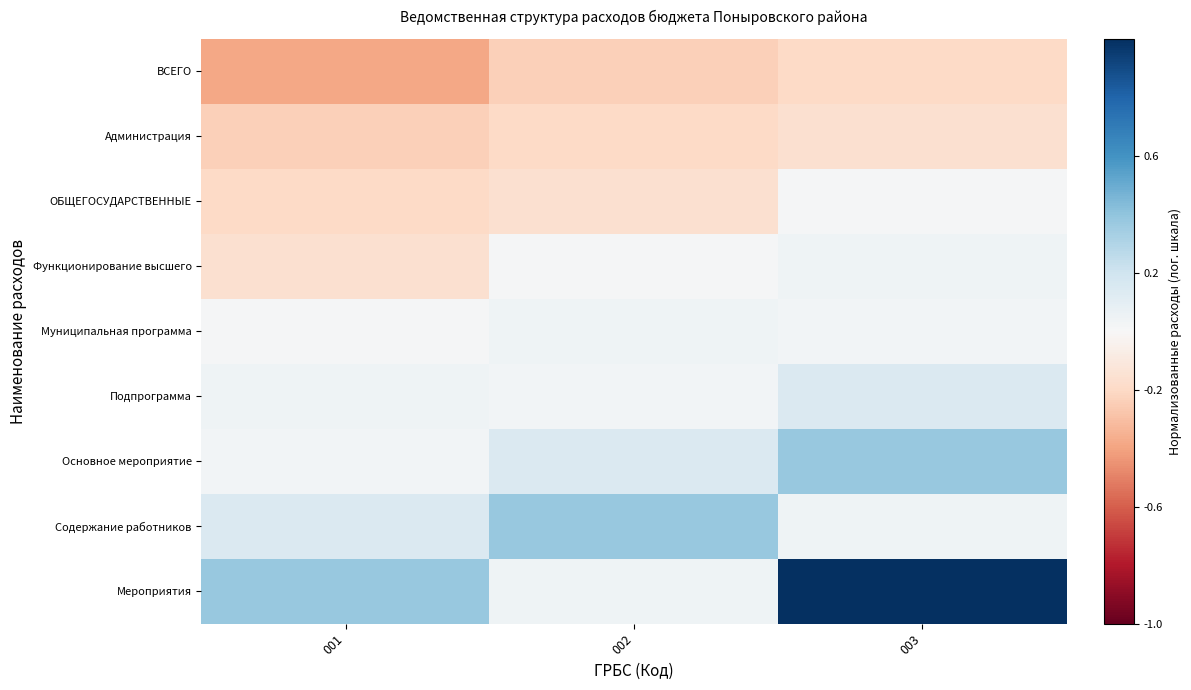

What is the difference between the highest and lowest values at 001?

0.8